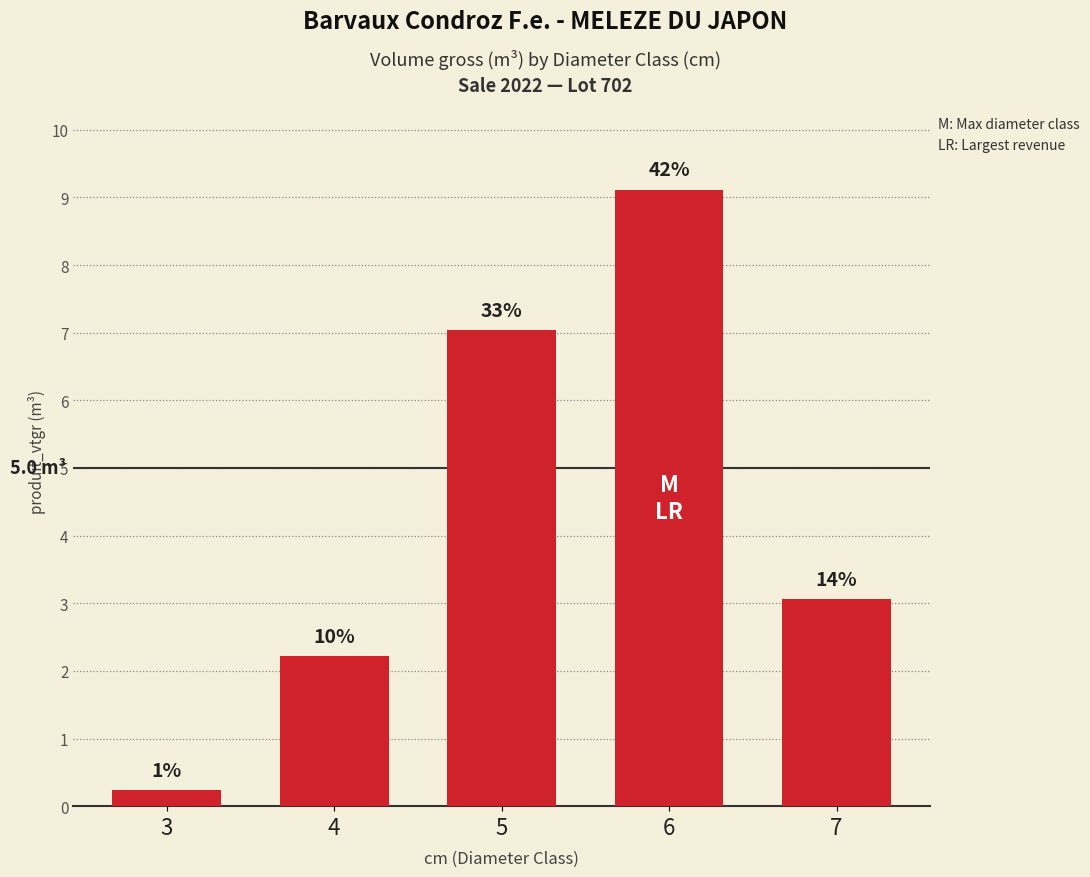

What is the change in value from 4 to 5?

+4.8